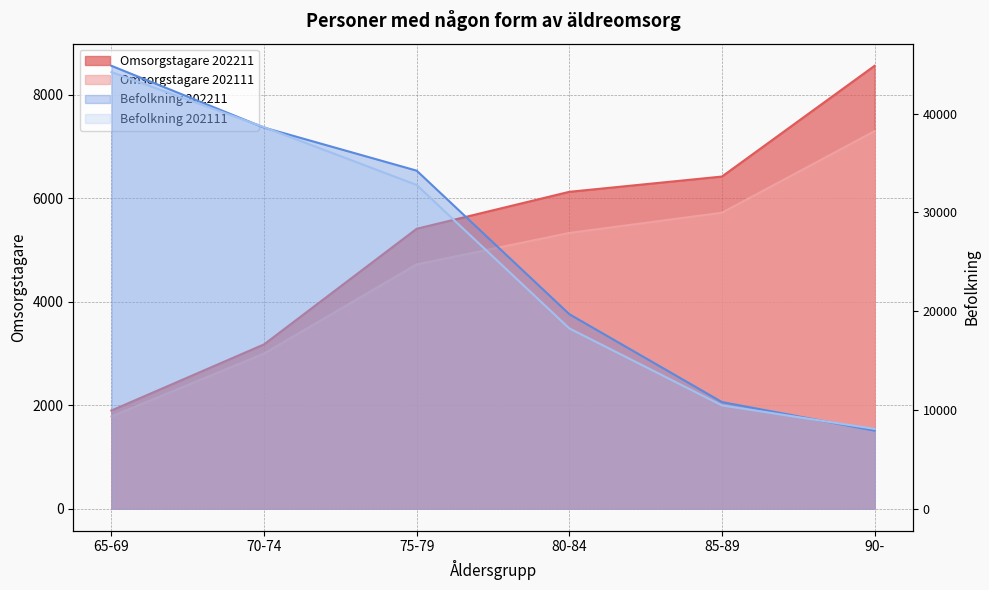

Rank the series at 80-84 from lowest to highest value.

Omsorgstagare 202111, Omsorgstagare 202211, Befolkning 202111, Befolkning 202211